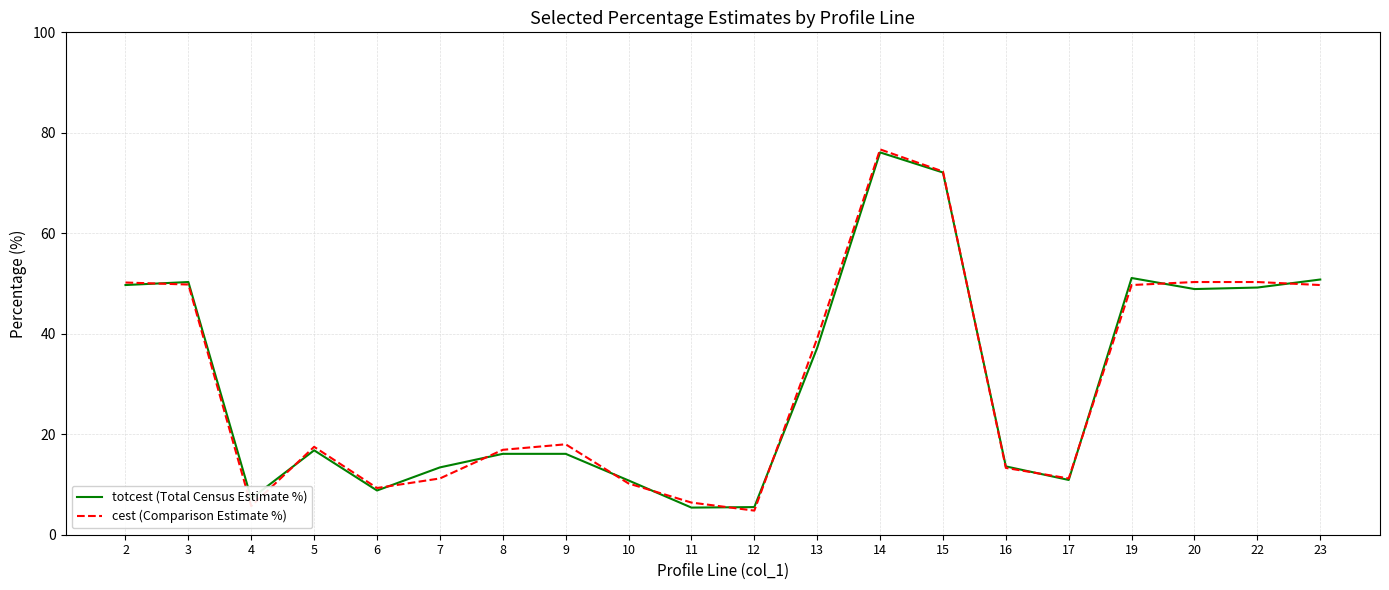

What is the difference between the highest and lowest values at 6?

0.5